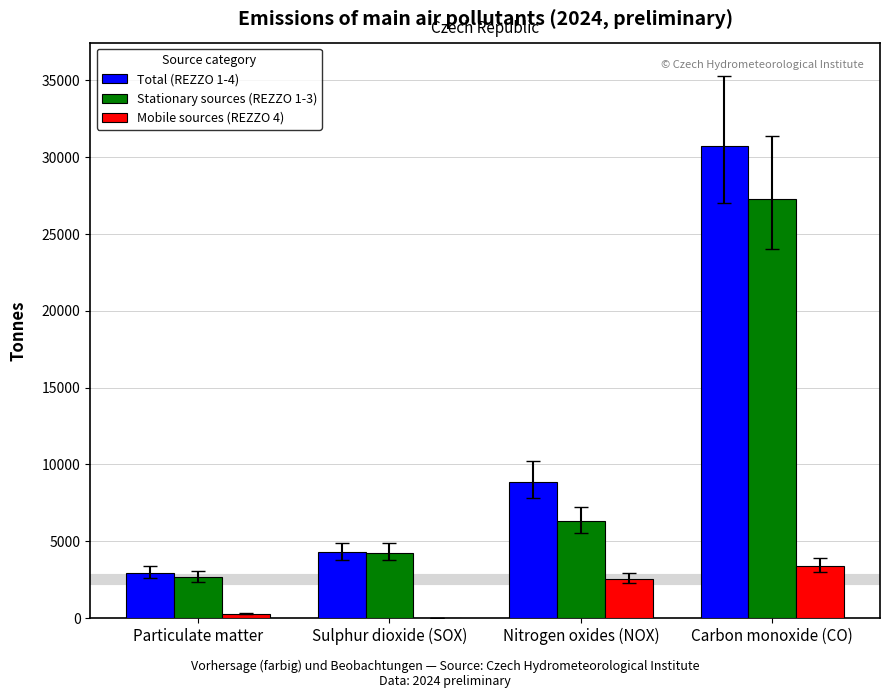

Does the chart contain stacked bars?

No